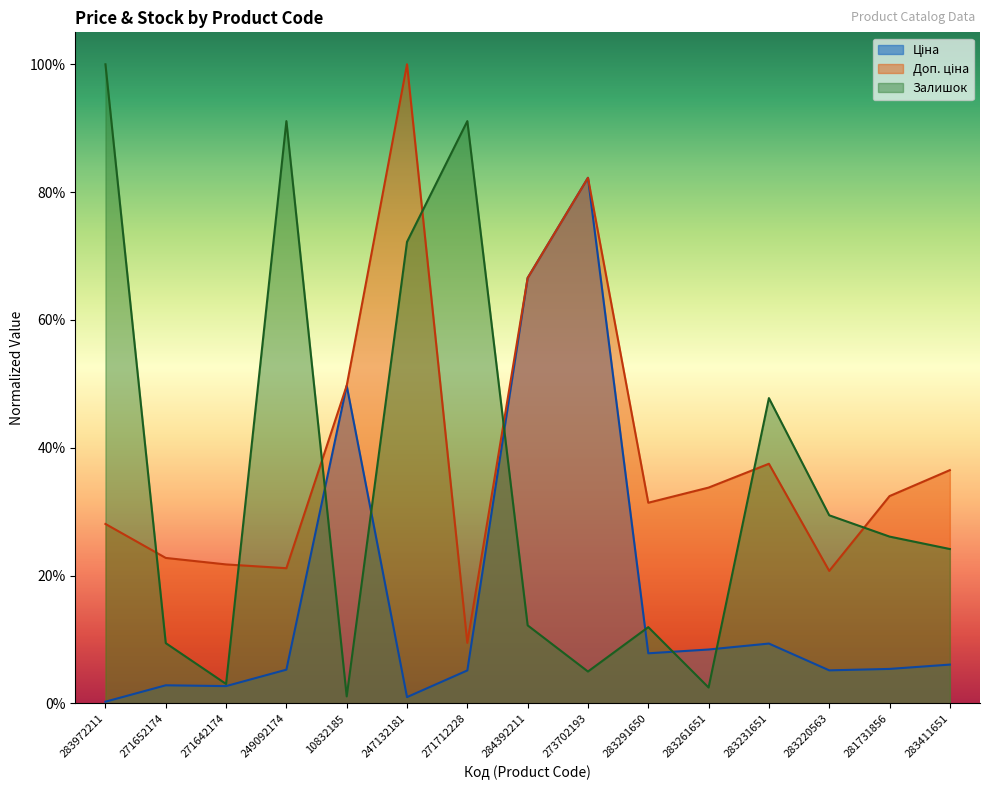

Is it true that Доп. ціна equals 0.2 at 271642174?

True